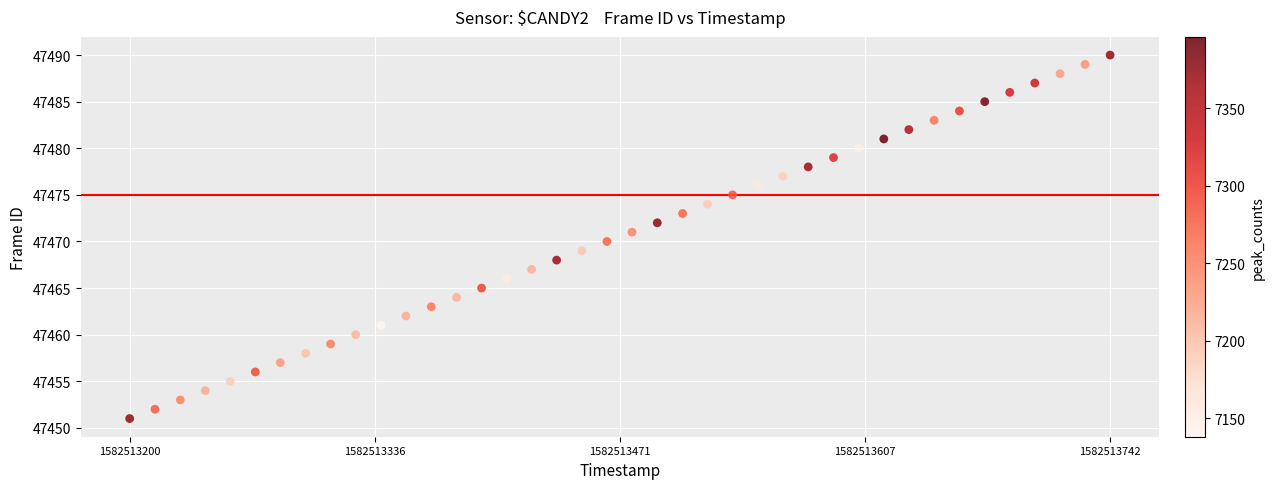

What is the range of Y values (max minus min)?

39